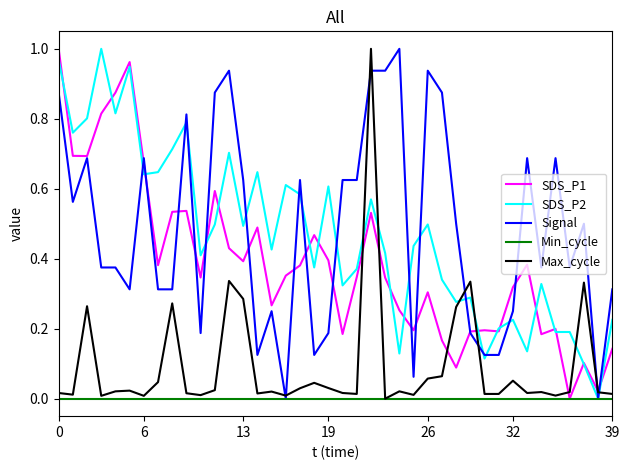

What are all the series names shown in the legend?

SDS_P1, SDS_P2, Signal, Min_cycle, Max_cycle